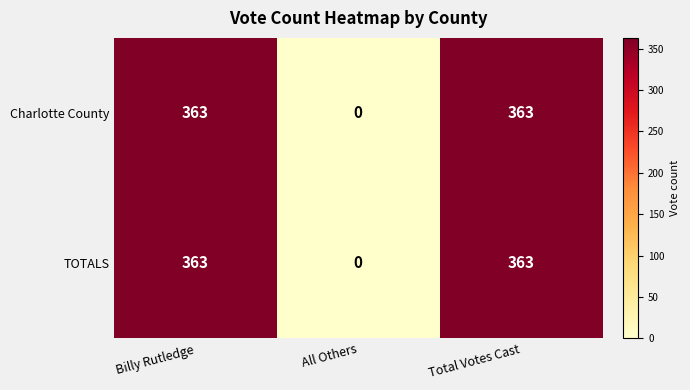

The TOTALS series shows 363 at Total Votes Cast. True or false?

True